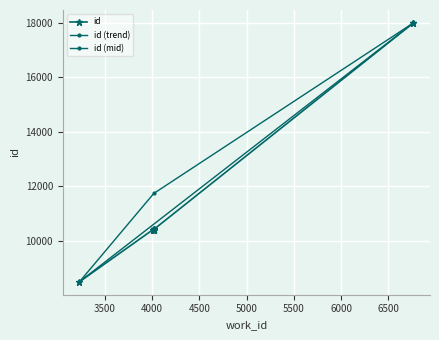

How many data points are less than 10409?

5